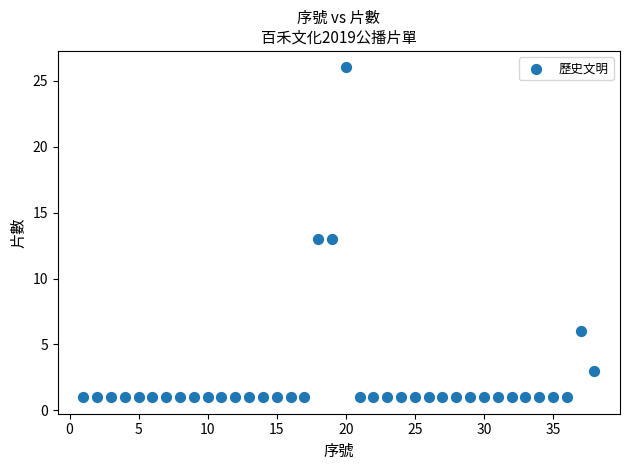

What is the range of X values (max minus min)?

37